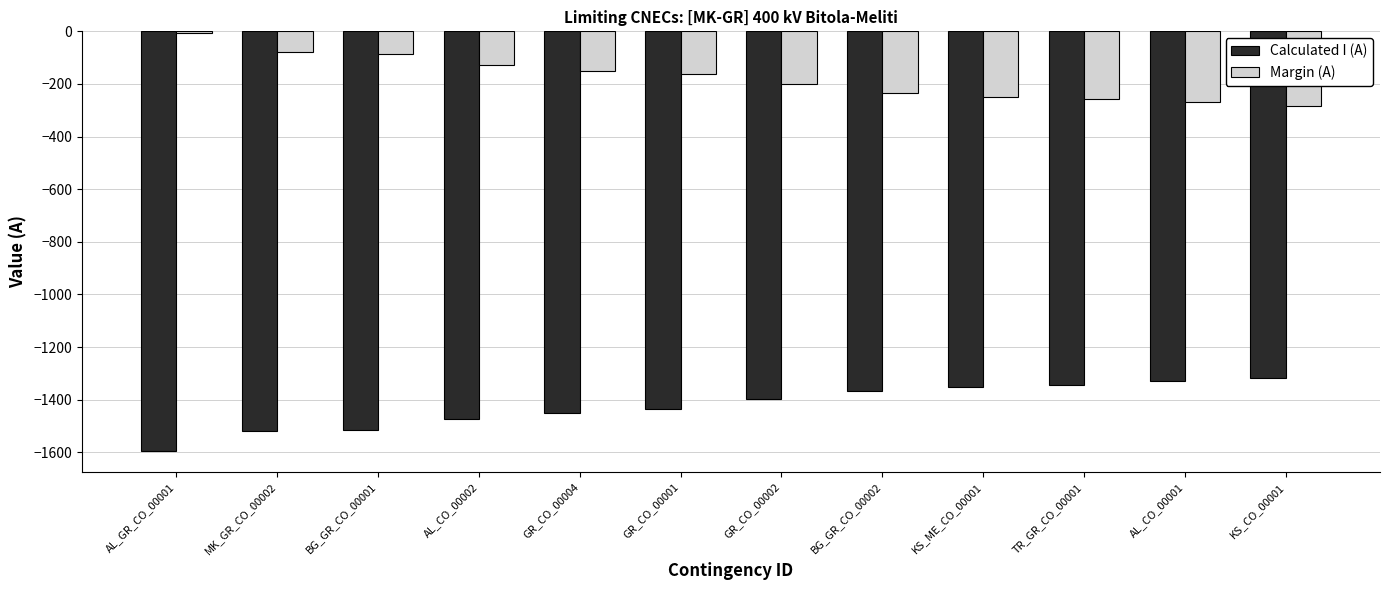

The value of Calculated I (A) at KS_ME_CO_00001 is -1352. True or false?

True